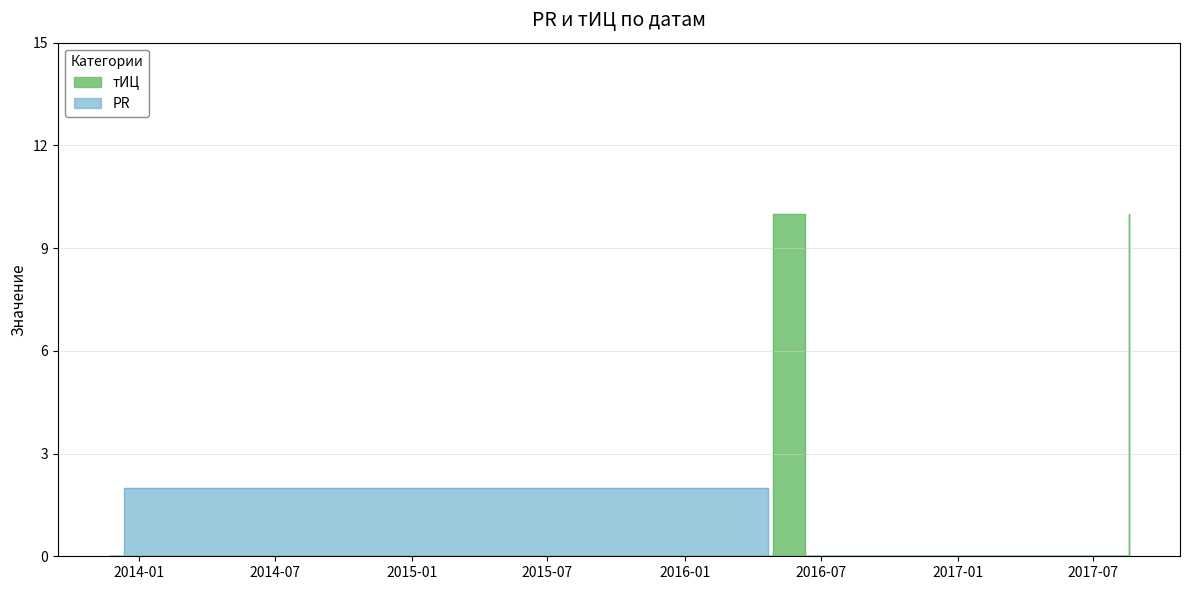

What is the label of the 4th point from the left?

2016-04-29